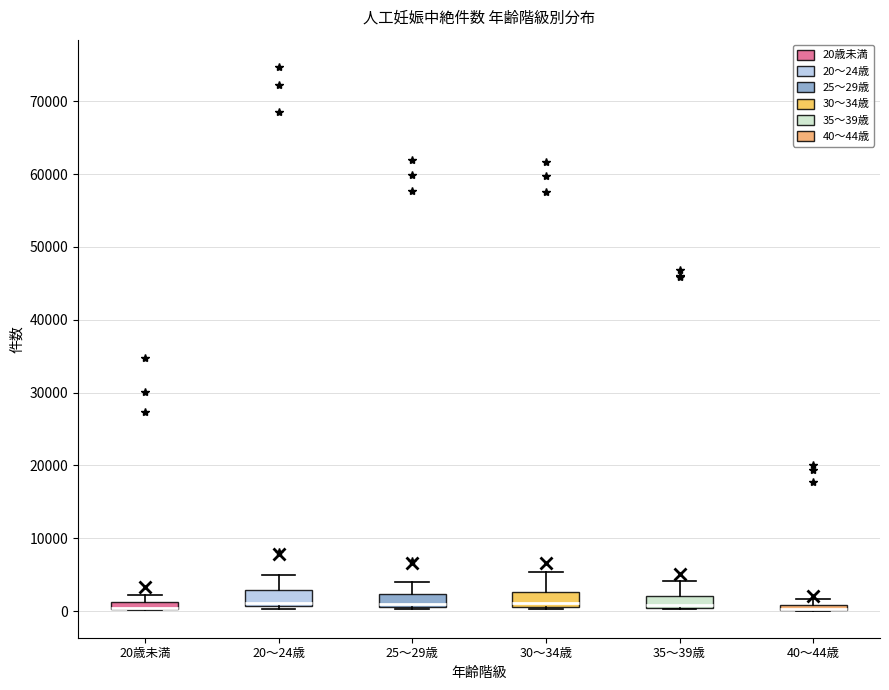

Where is the lower edge of the box for 20歳未満 on the y-axis? The values are not printed on the chart, so give them approximately, as read against the axis.

0